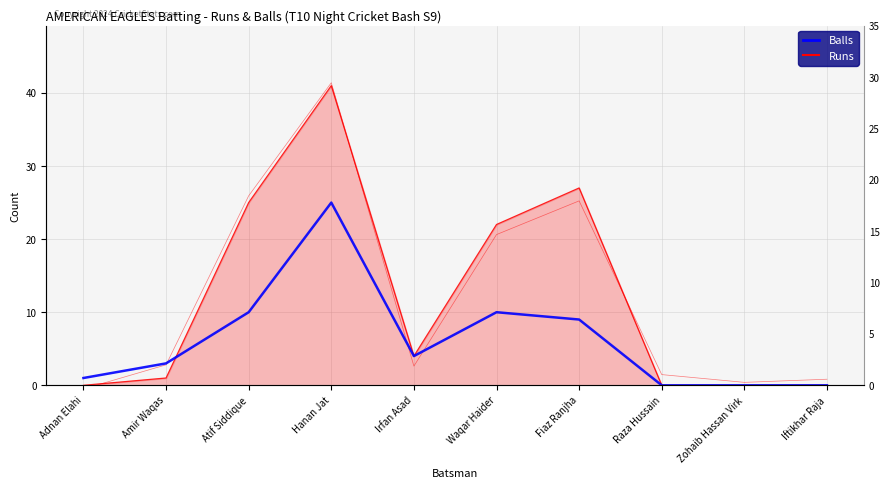

Between which two adjacent categories do Balls and Runs first intersect?

Amir Waqas and Atif Siddique